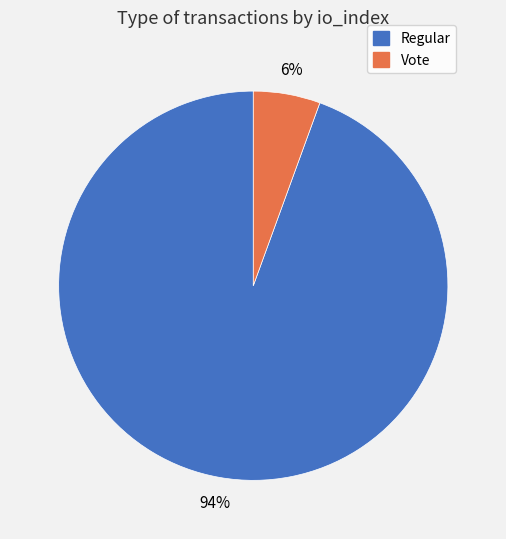

Is there any slice that represents more than half of the pie?

Yes